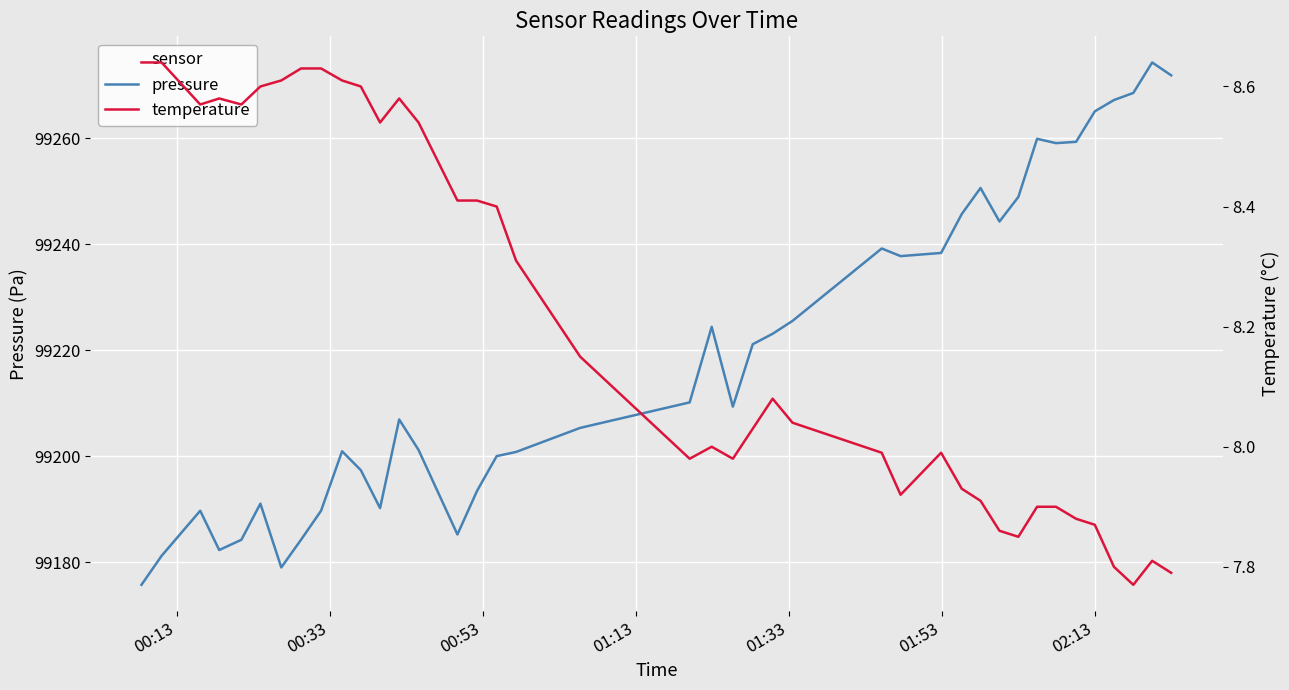

What is the maximum value for pressure?

99274.3